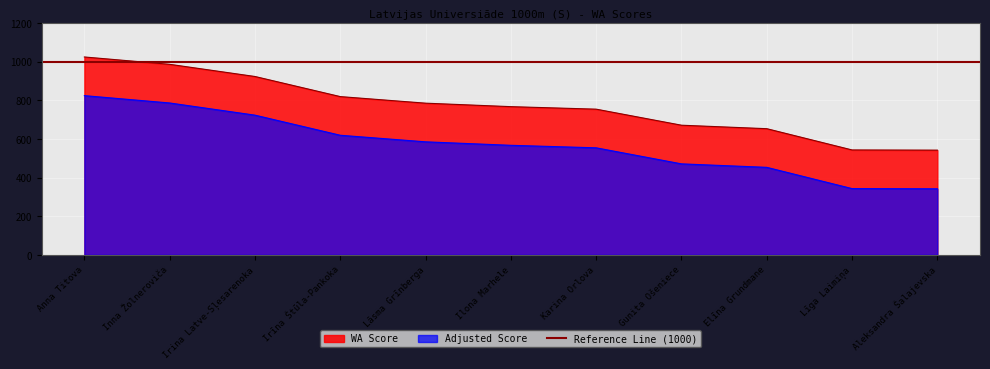

List the labels in order of value, smallest first.

Aleksandra Šalajevska, Līga Laimiņa, Elīna Grundmane, Gunita Ošeniece, Karina Orlova, Ilona Marhele, Lāsma Grīnberga, Irīna Štūla-Pankoka, Irina Latve-Sļesarenoka, Inna Žolneroviča, Anna Titova